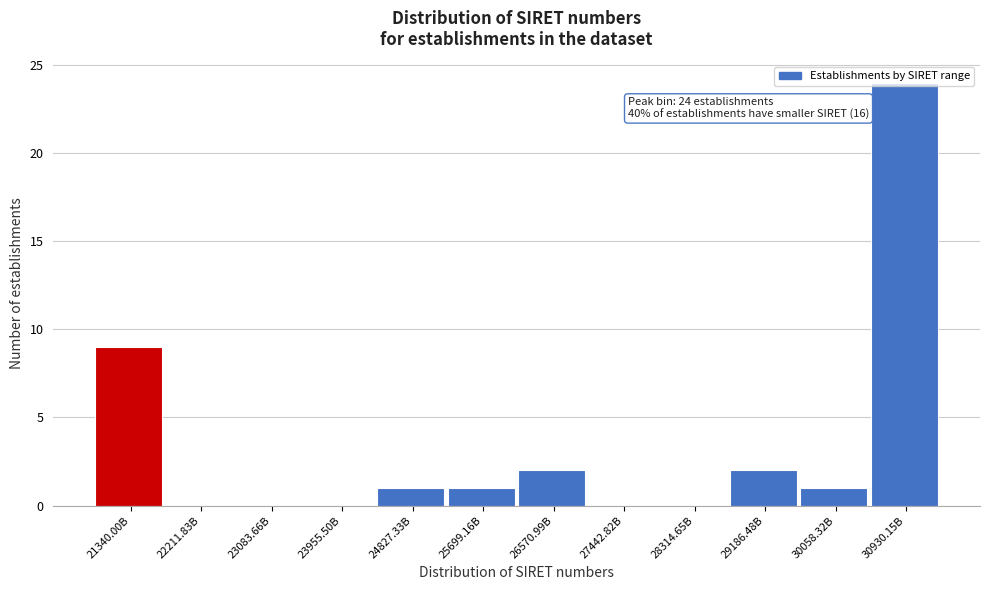

Where is the data nearest to the value 12?

21340.00B